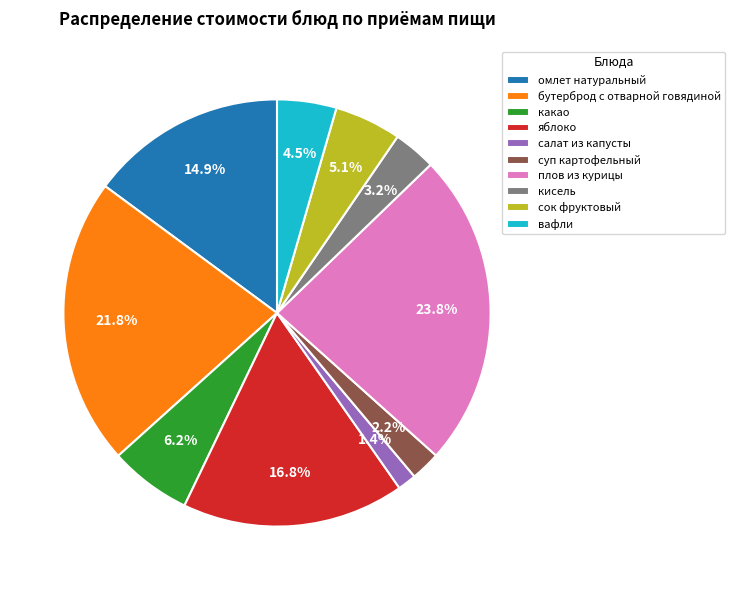

Does яблоко account for over 50% of the chart?

No